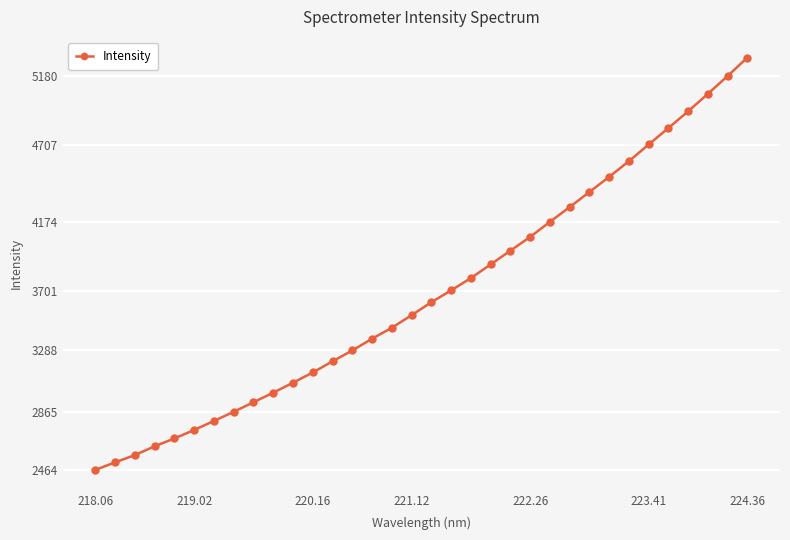

What is the sum of all values?

125192.1